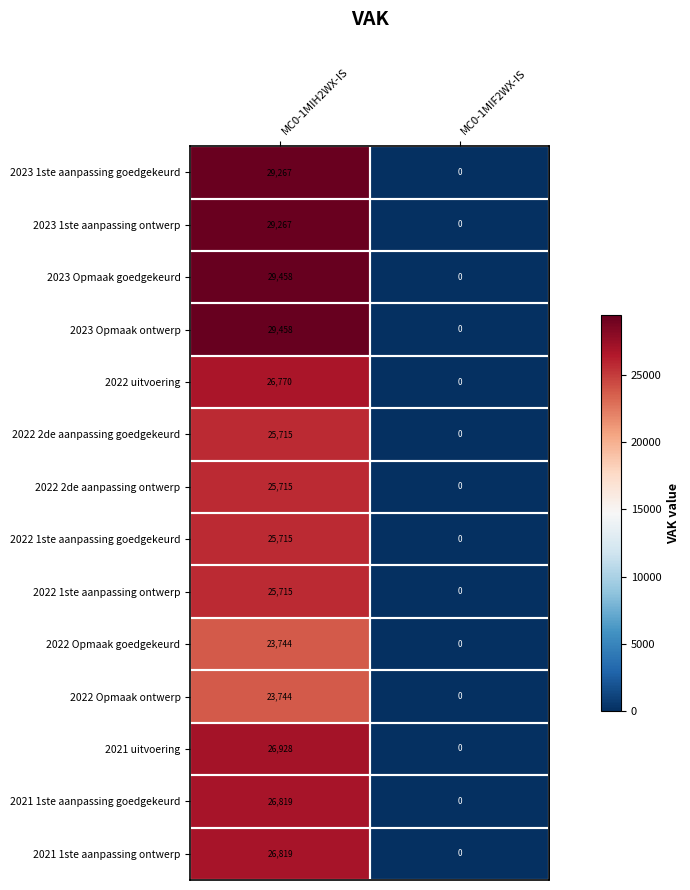

List the labels in order of 2021 uitvoering value, largest first.

MC0-1MIH2WX-IS, MC0-1MIF2WX-IS